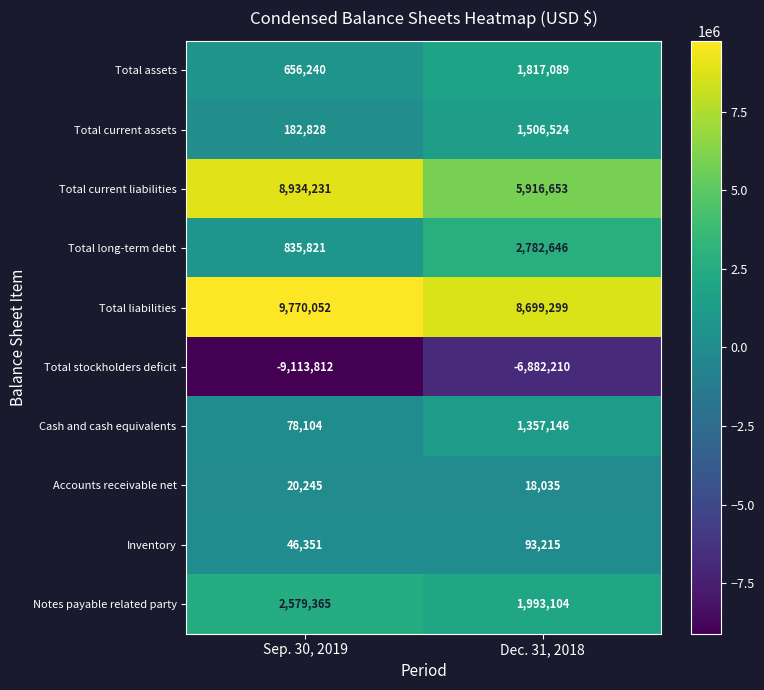

Which series has the widest spread of values?

Total current liabilities